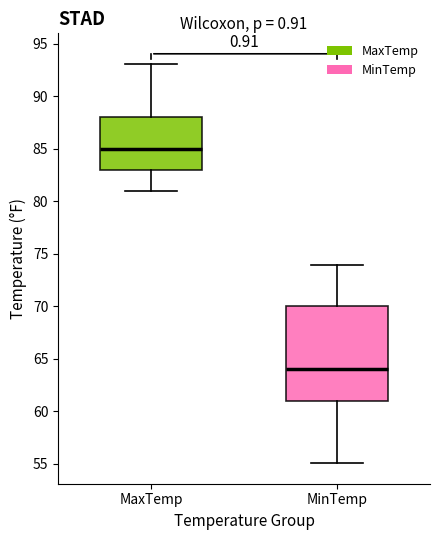

Where does the median line of the box for MaxTemp sit on the y-axis? The values are not printed on the chart, so give them approximately, as read against the axis.

85